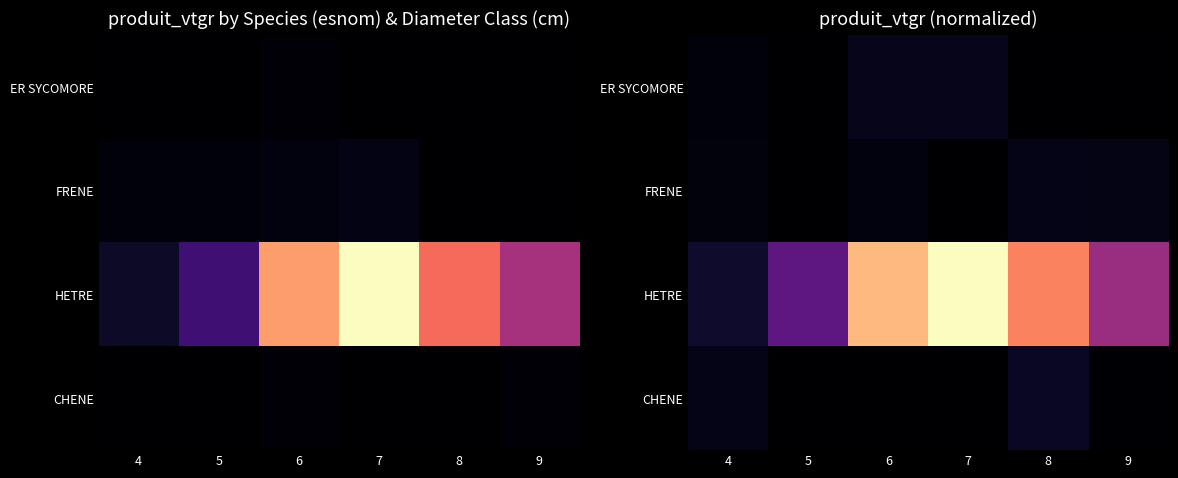

Which category has the highest value across all series?

7